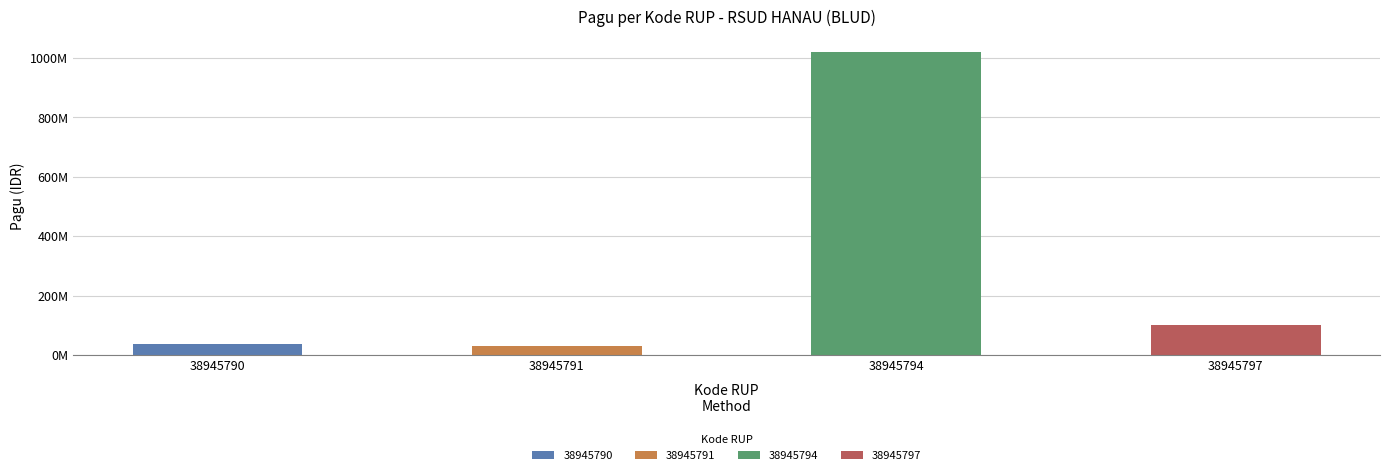

Are the bars grouped side by side (vs. stacked)?

No